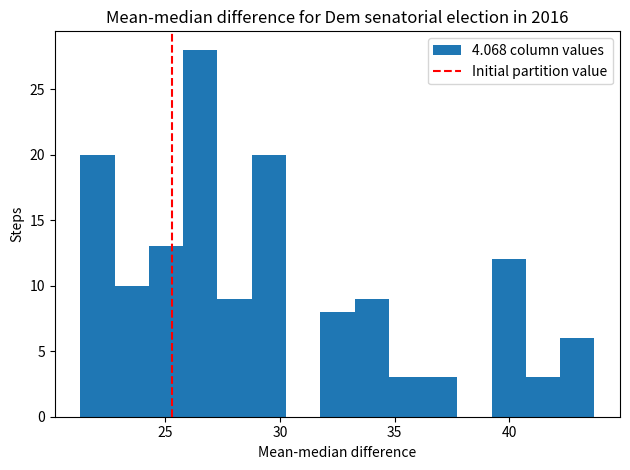

Read against the x-axis, roughly where is the centre of the tallest bar?

26.5